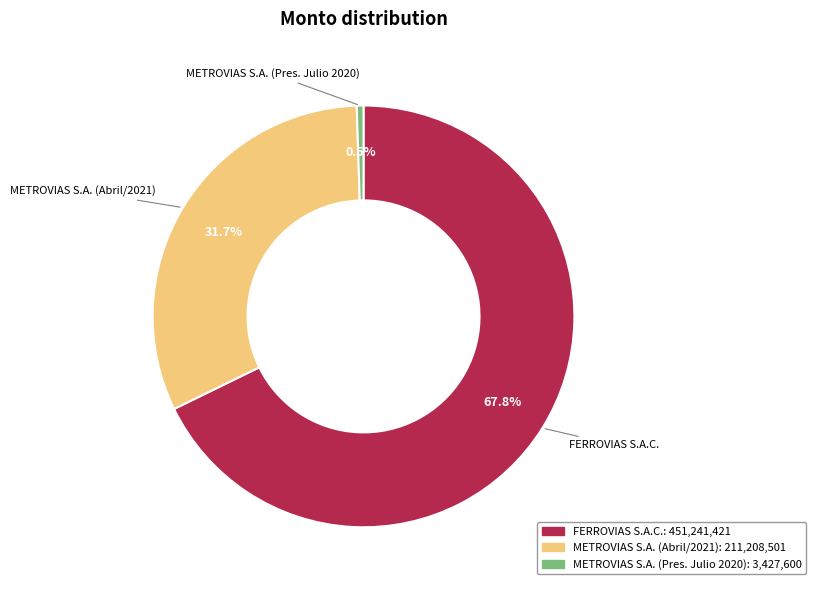

Combined, what portion of the pie is FERROVIAS S.A.C. and METROVIAS S.A. (Abril/2021)?

99.5%